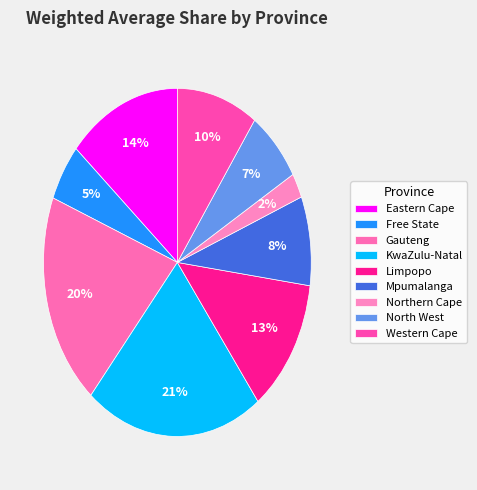

Is there any slice that represents more than half of the pie?

No